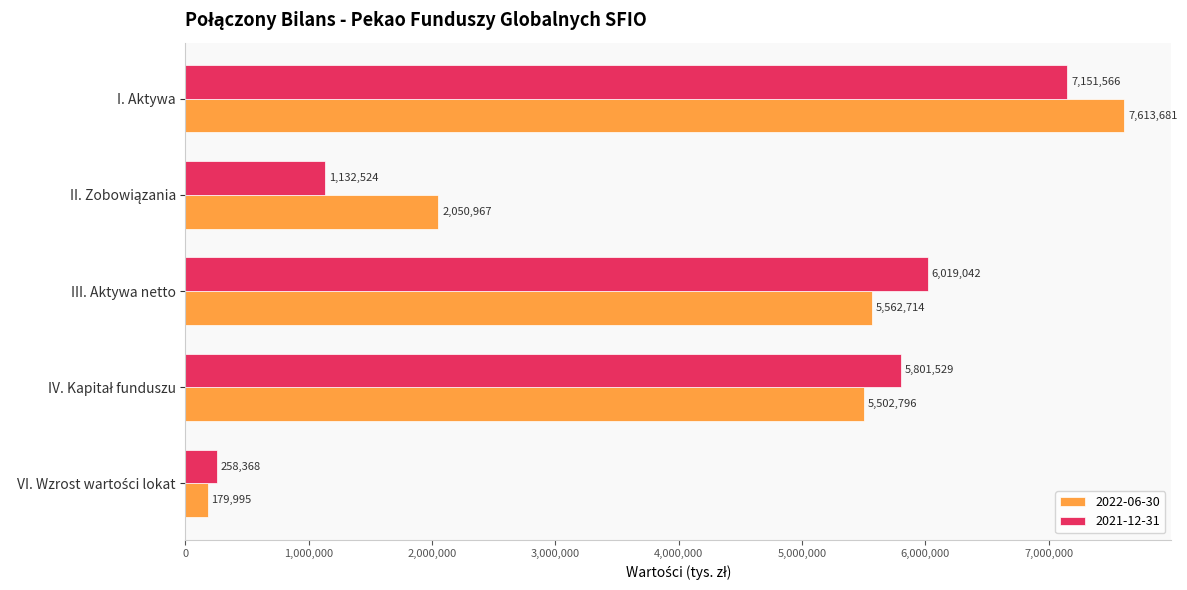

What is the difference between the highest and lowest values at III. Aktywa netto?

456328